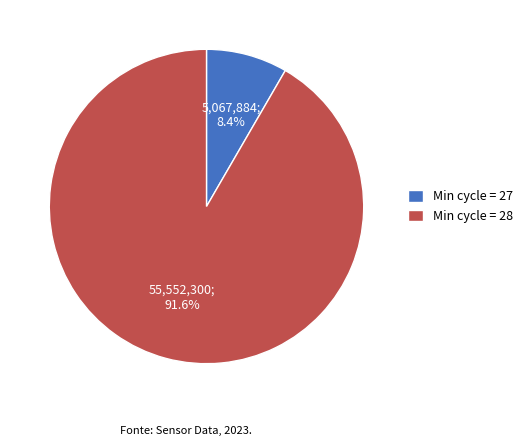

Combined, do Min cycle = 28 and Min cycle = 27 account for over 50%?

Yes